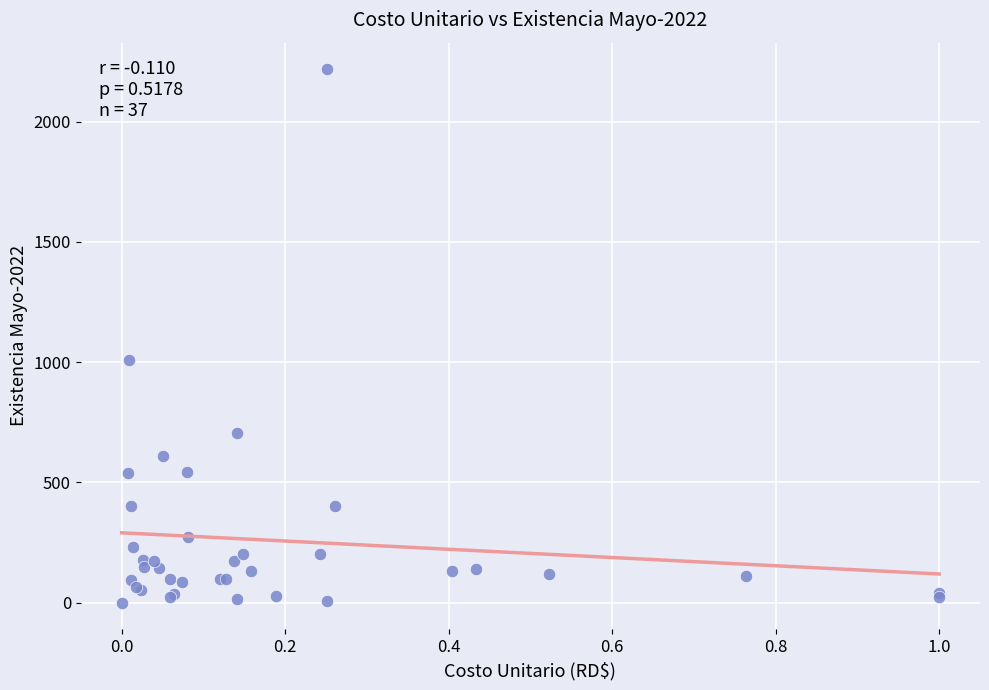

What Y value in the scatter plot is closest to 1109?

1008